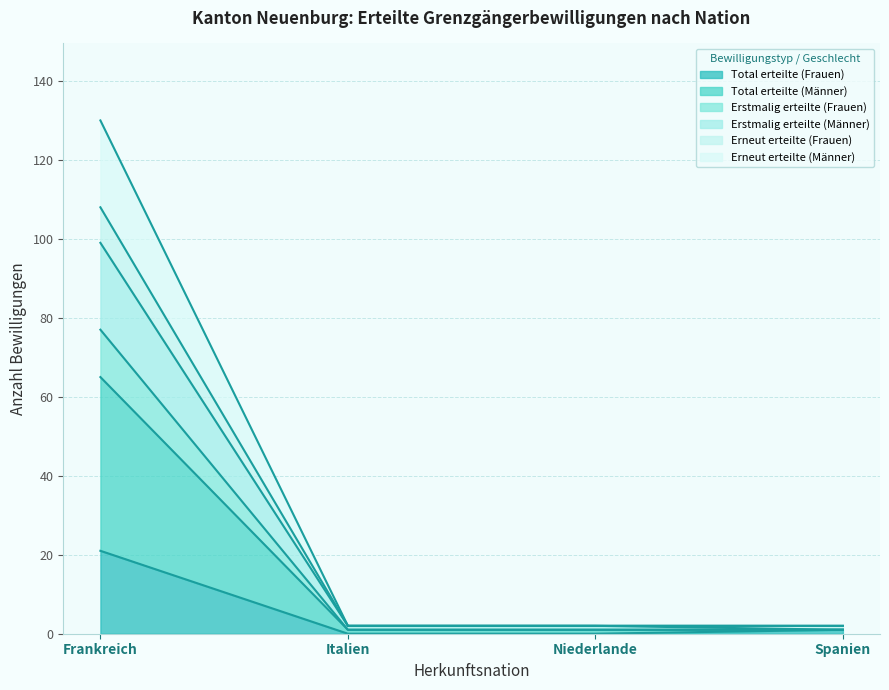

Between Niederlande and Spanien, which series saw the biggest shift?

Total erteilte (Frauen)